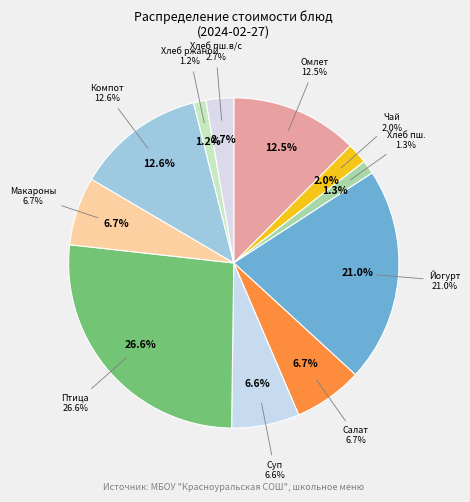

How many slices are in this pie chart?

11